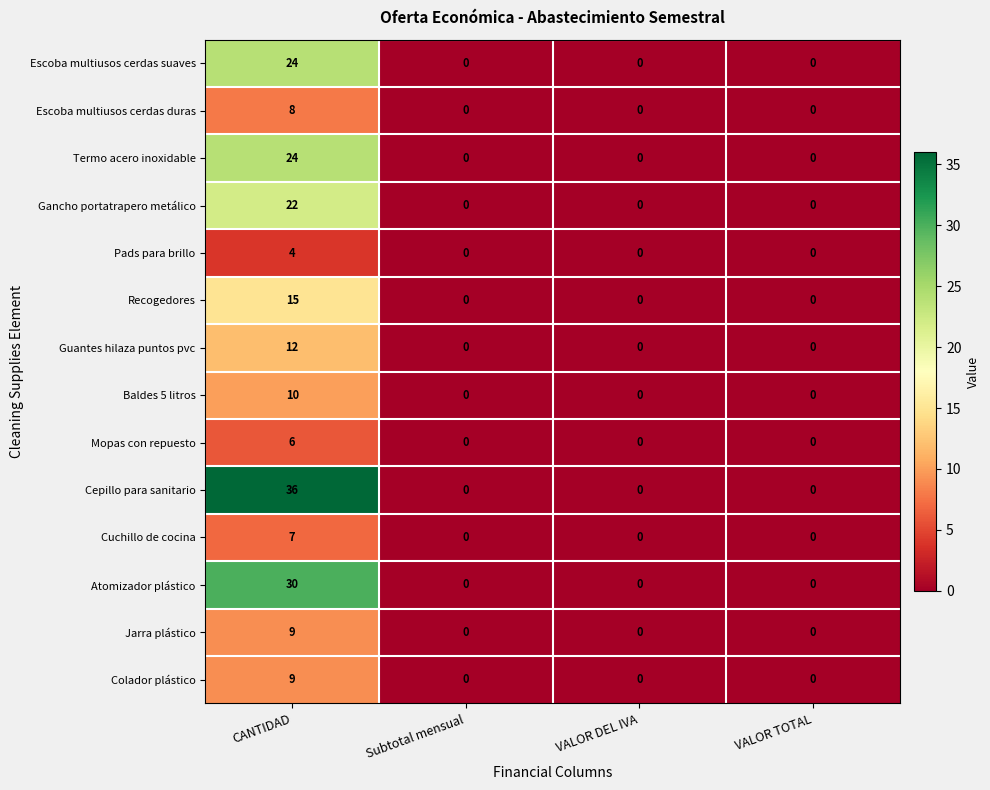

The value of Guantes hilaza puntos pvc at VALOR TOTAL is 5. True or false?

False